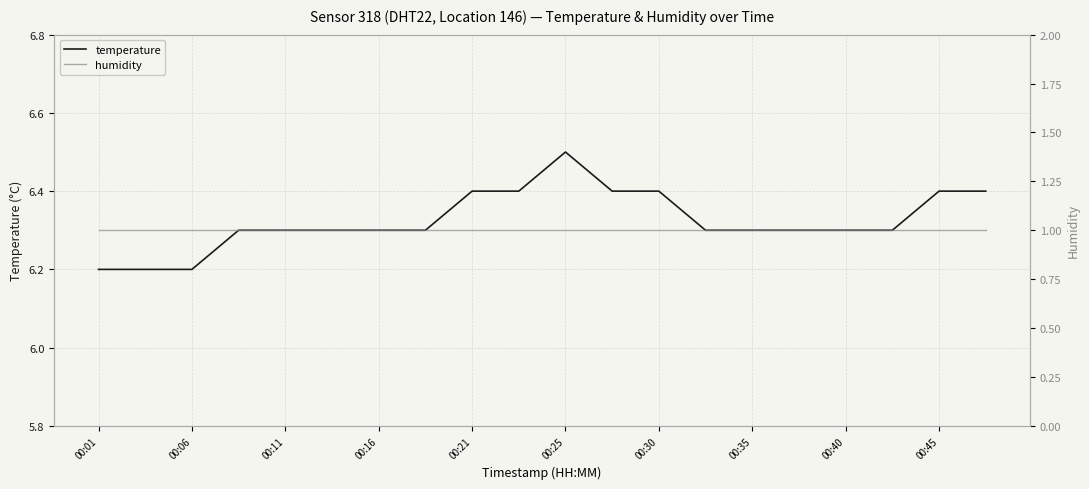

List the series in order of their overall mean, highest first.

temperature, humidity